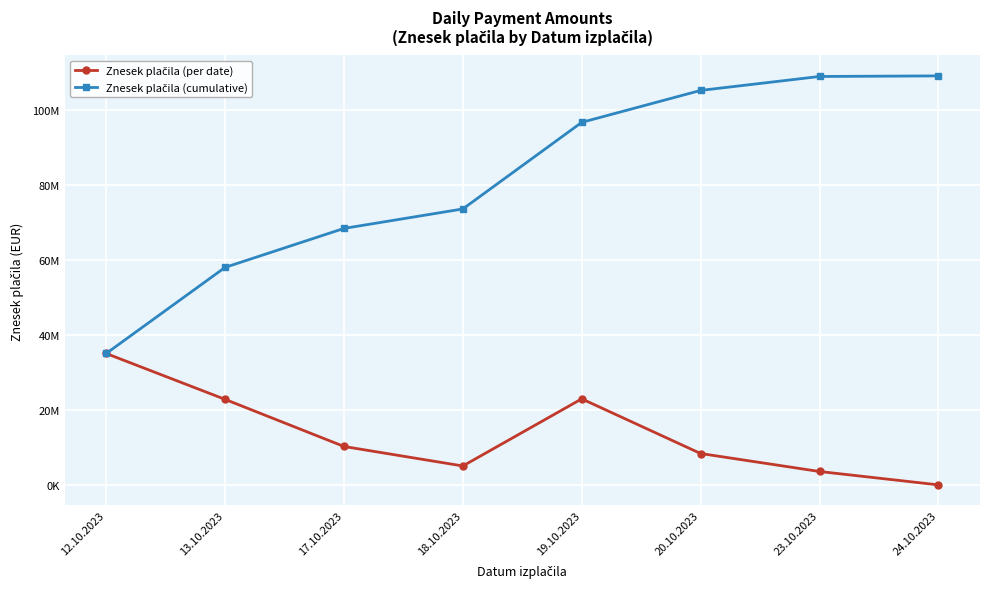

What is the spread (max minus min) of values at 18.10.2023?

68507838